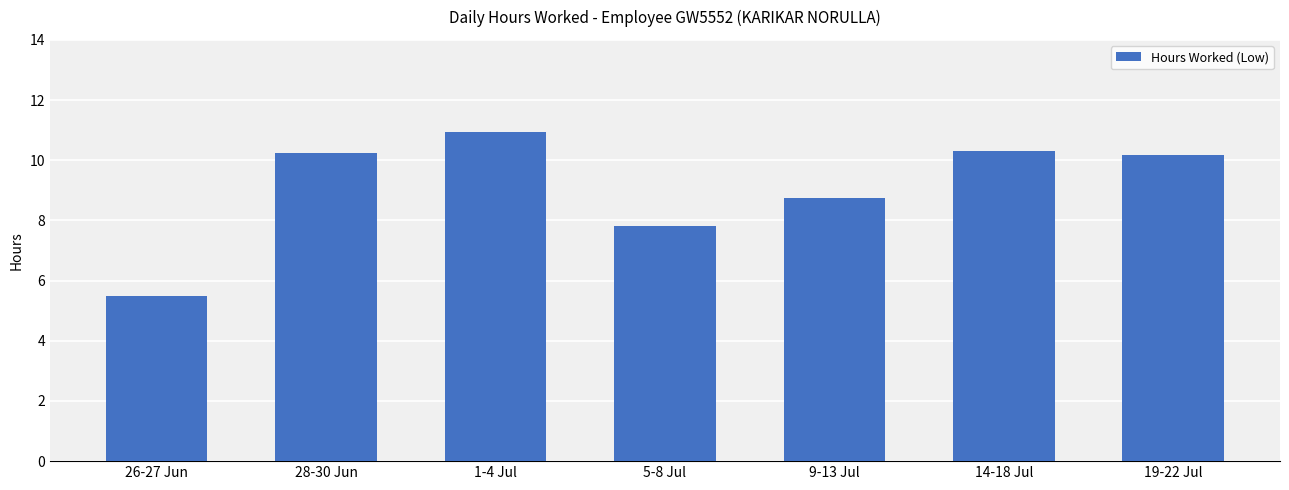

At which category does the chart reach its peak across all series?

1-4 Jul